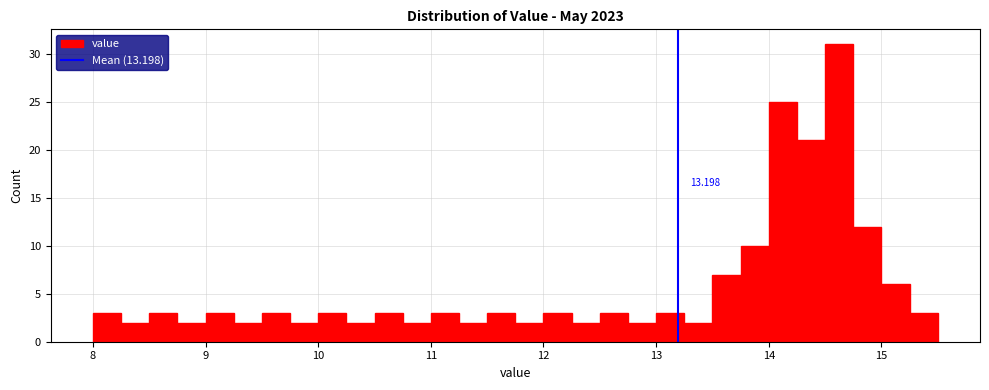

Around what value on the x-axis is the tallest bar? Give the approximate position of its centre, as read against the axis.

14.6